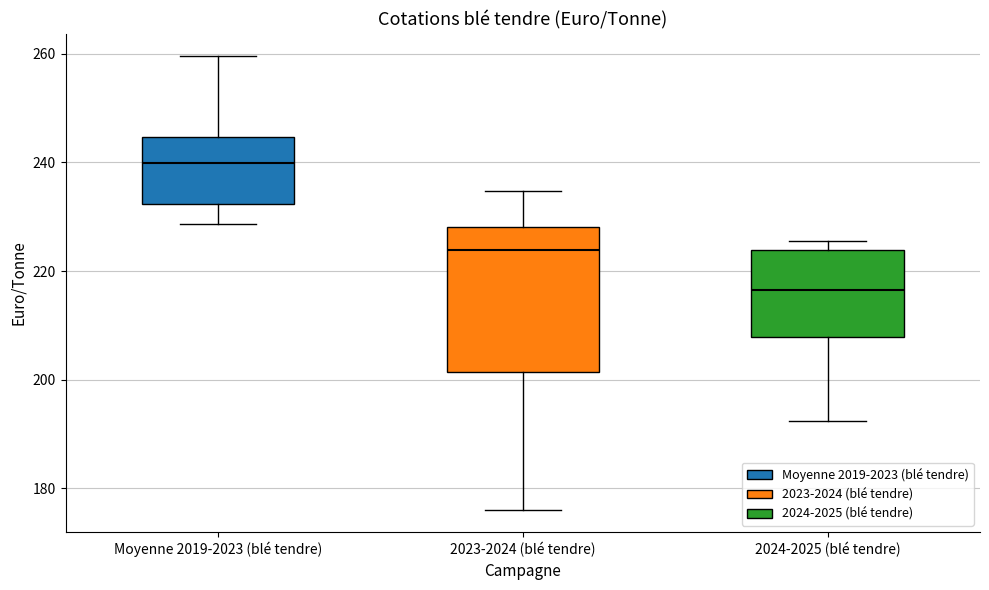

Where does the median line of the box for 2023-2024 (blé tendre) sit on the y-axis? The values are not printed on the chart, so give them approximately, as read against the axis.

224